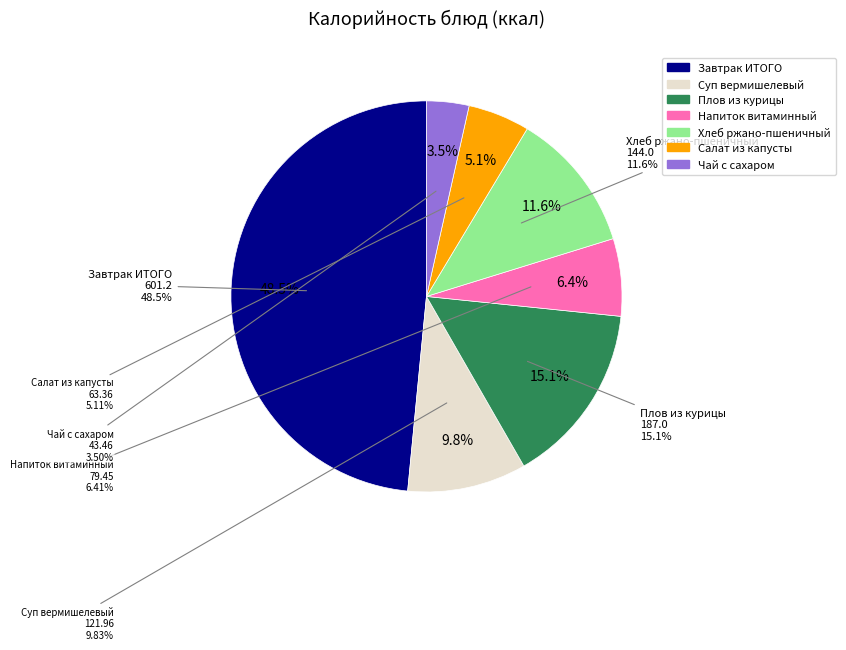

Is the sum of Чай с сахаром and Салат из капусты greater than half?

No